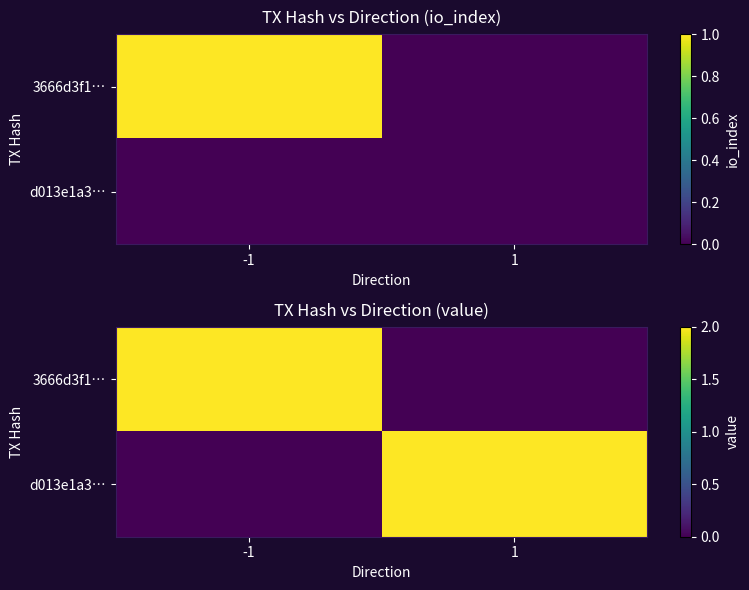

Which has a higher value, 1 or -1?

-1